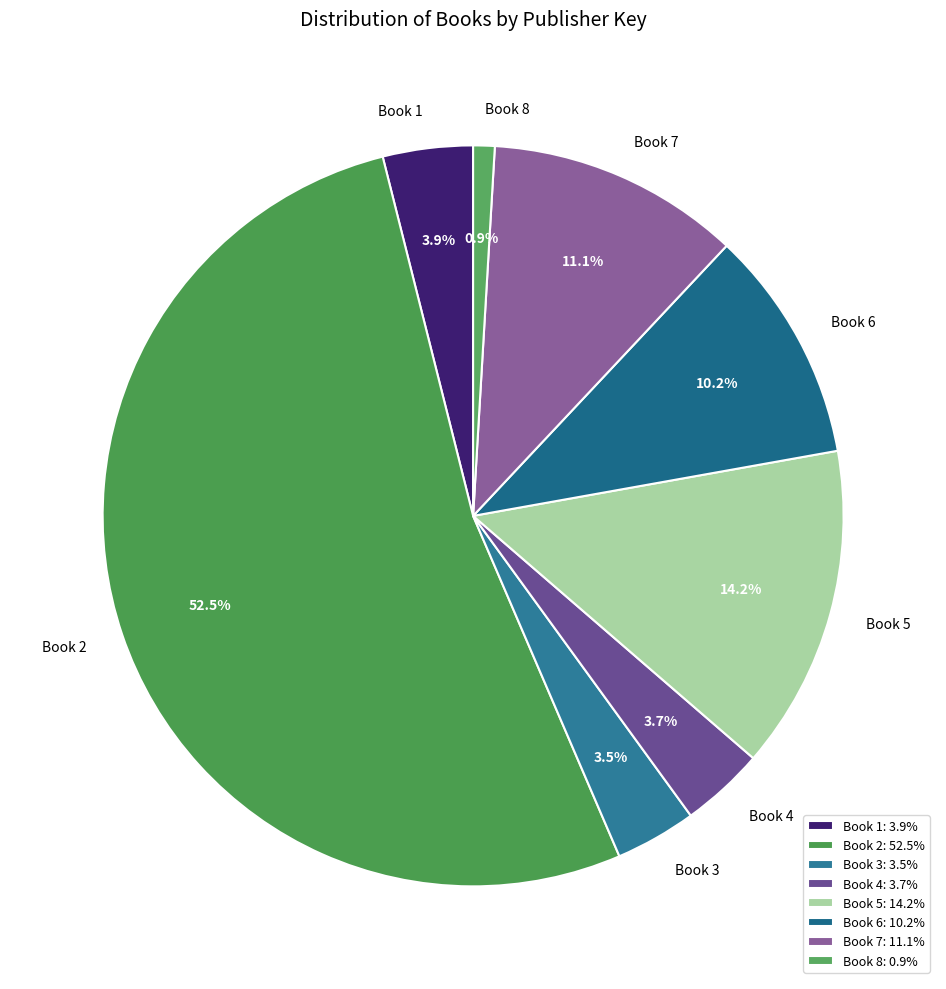

Combined, what portion of the pie is Book 1 and Book 6?

14.1%